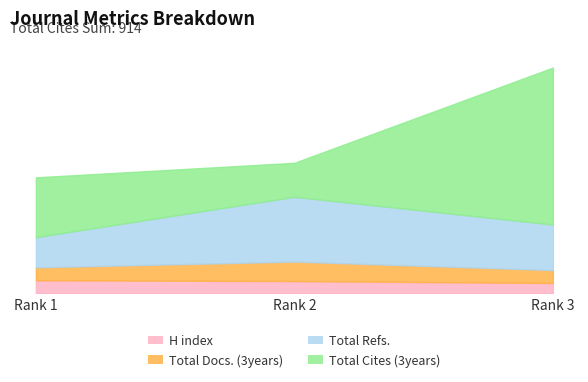

At which category does the chart reach its peak across all series?

3